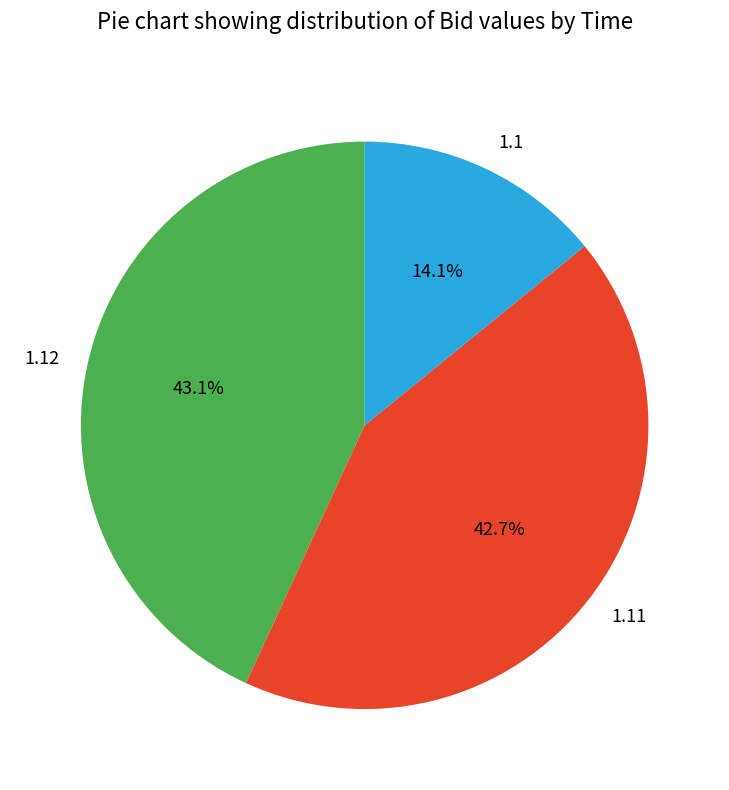

Combined, do 1.12 and 1.11 account for over 50%?

Yes